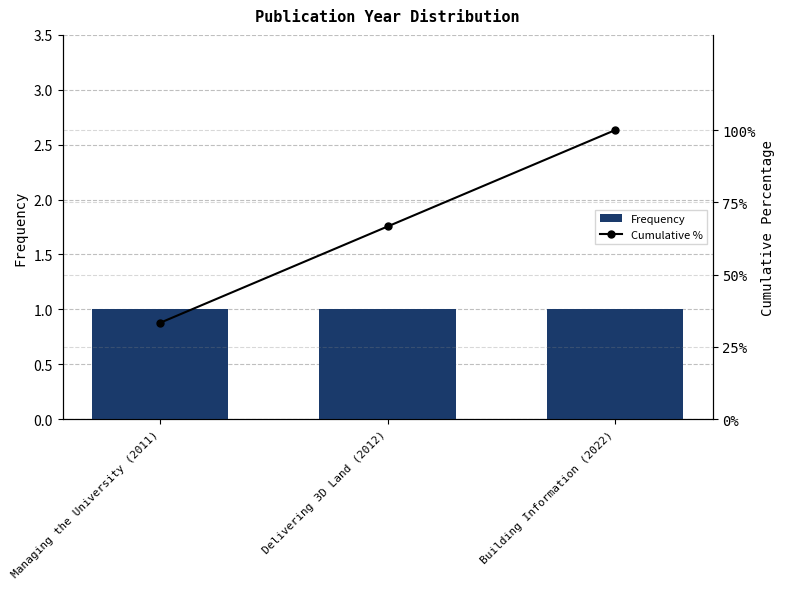

Reading left to right, what are all the values shown in this chart?

Frequency: Managing the University (2011)=1.0	Delivering 3D Land (2012)=1.0	Building Information (2022)=1.0
Cumulative %: Managing the University (2011)=33.3	Delivering 3D Land (2012)=66.7	Building Information (2022)=100.0